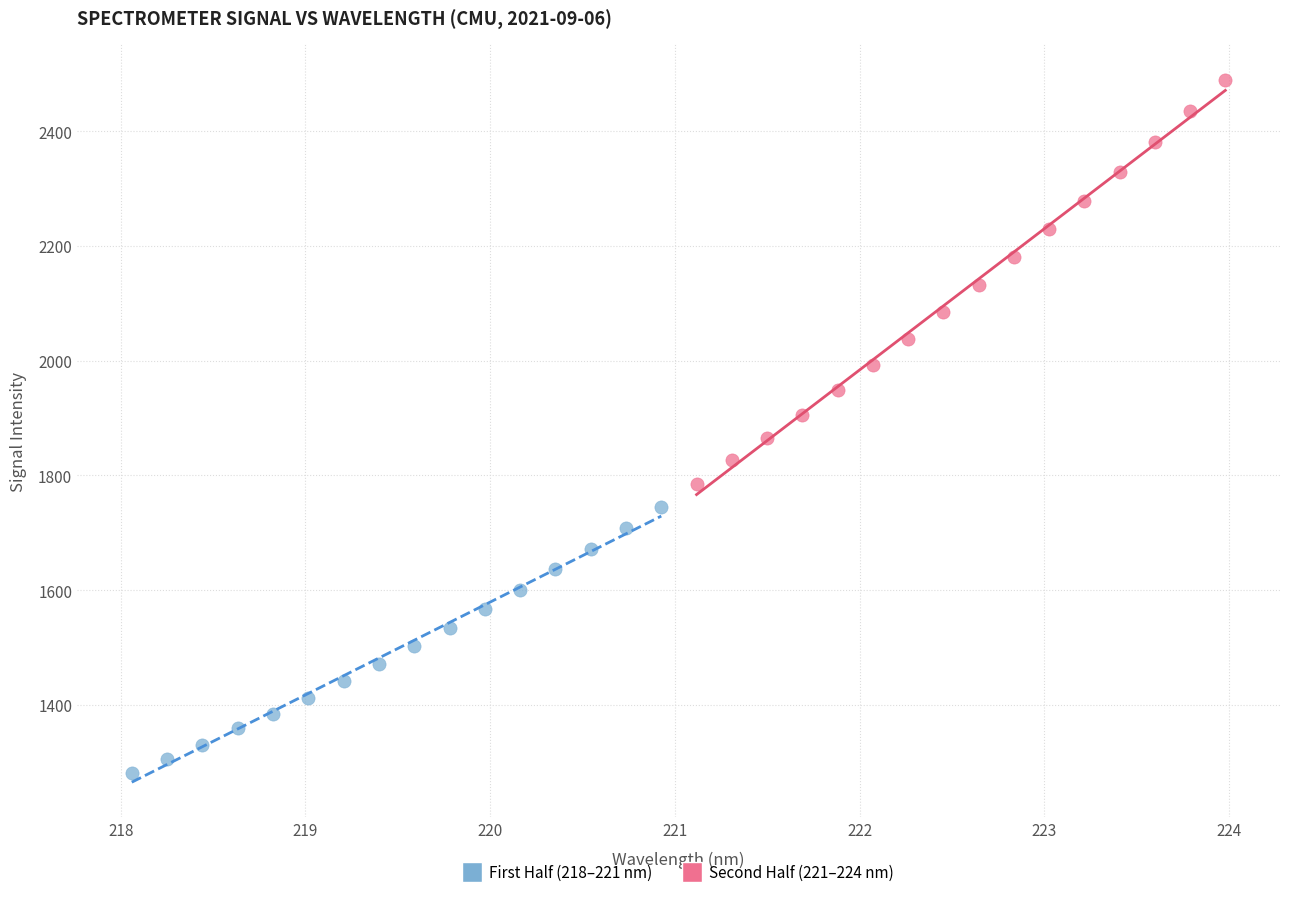

Which series reaches the maximum Y coordinate?

Second Half (221–224 nm)